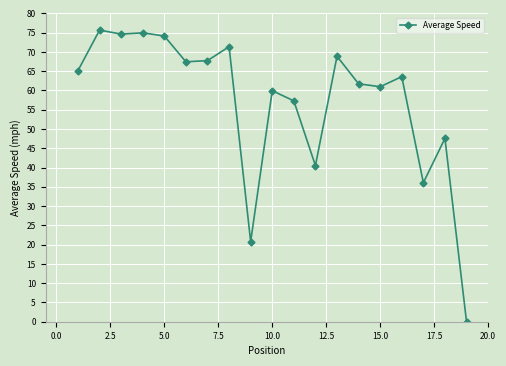

True or false: there are more than 2 points higher than both neighbors.

True